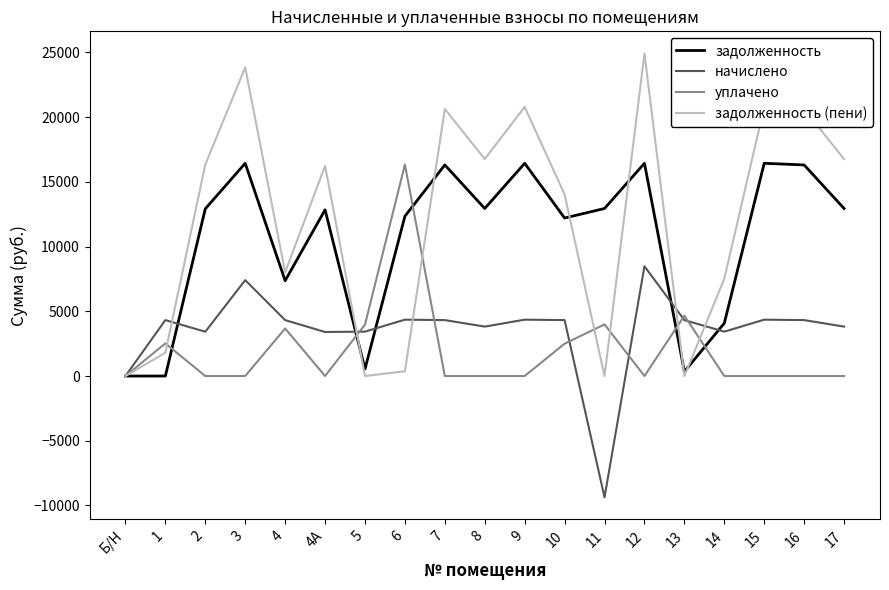

Which series has the widest spread of values?

задолженность (пени)